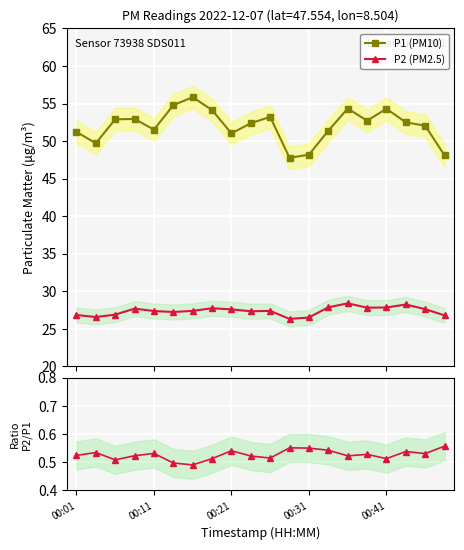

List the series in order of their overall mean, lowest first.

P2/P1, P2 (PM2.5), P1 (PM10)